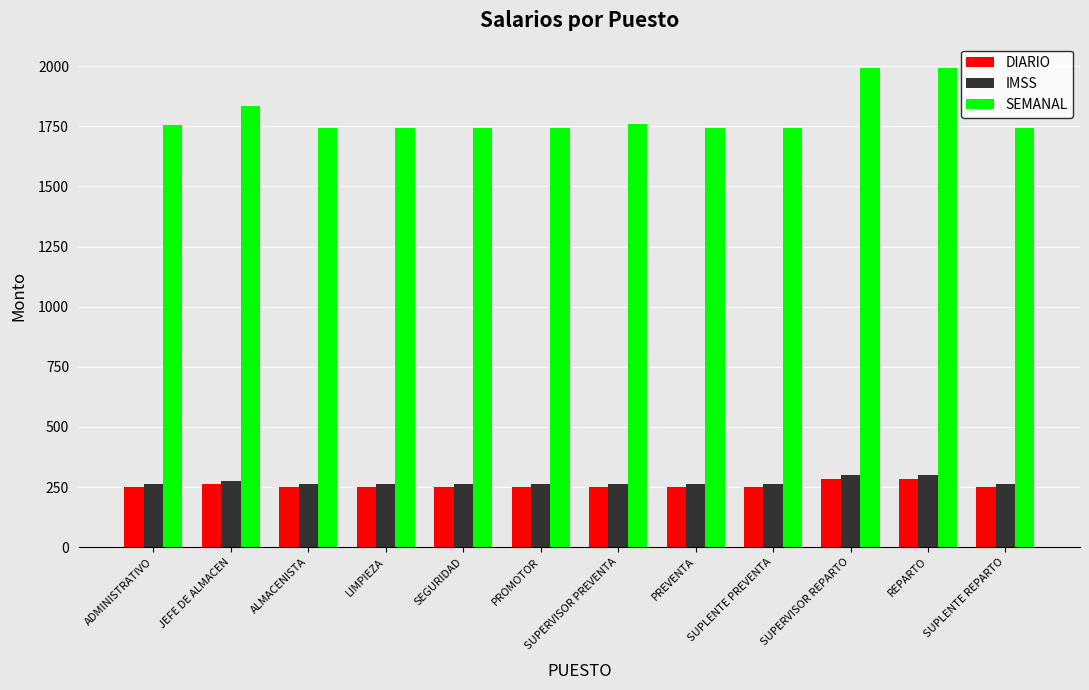

What position from the right is ADMINISTRATIVO?

12